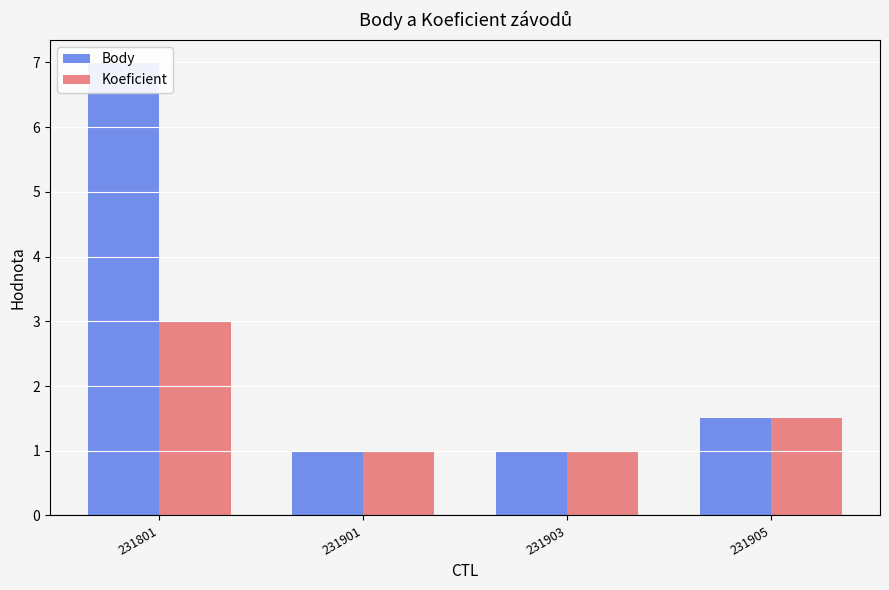

Where is Body nearest to the value 4?

231905